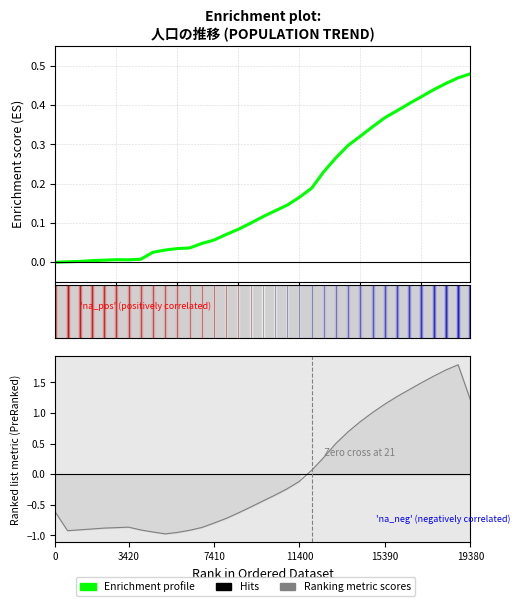

Reading left to right, extract all data points from this chart.

0.0	0.0	0.0	0.0	0.0	0.0	0.0	0.0	0.0	0.0	0.0	0.0	0.0	0.1	0.1	0.1	0.1	0.1	0.1	0.1	0.2	0.2	0.2	0.3	0.3	0.3	0.3	0.4	0.4	0.4	0.4	0.4	0.5	0.5	0.5